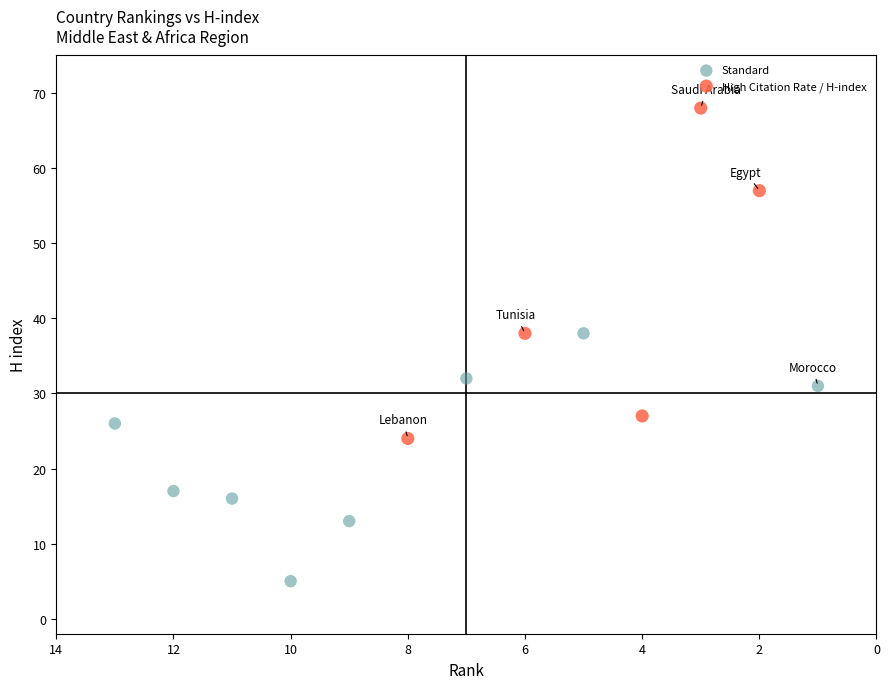

Which series contains the highest Y value?

High Citation Rate / H-index